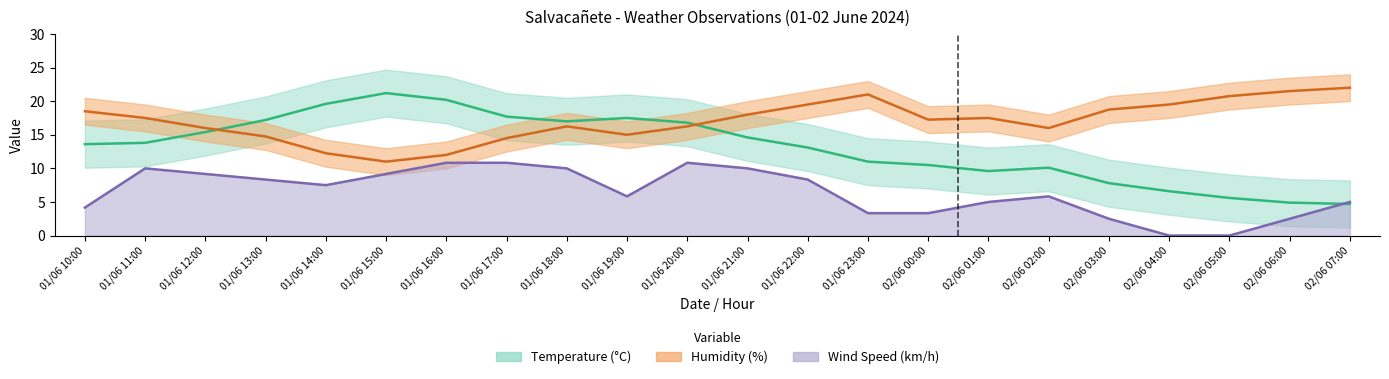

After their last crossing, which series has the higher values: Temperature (°C) or Wind Speed (km/h)?

Wind Speed (km/h)